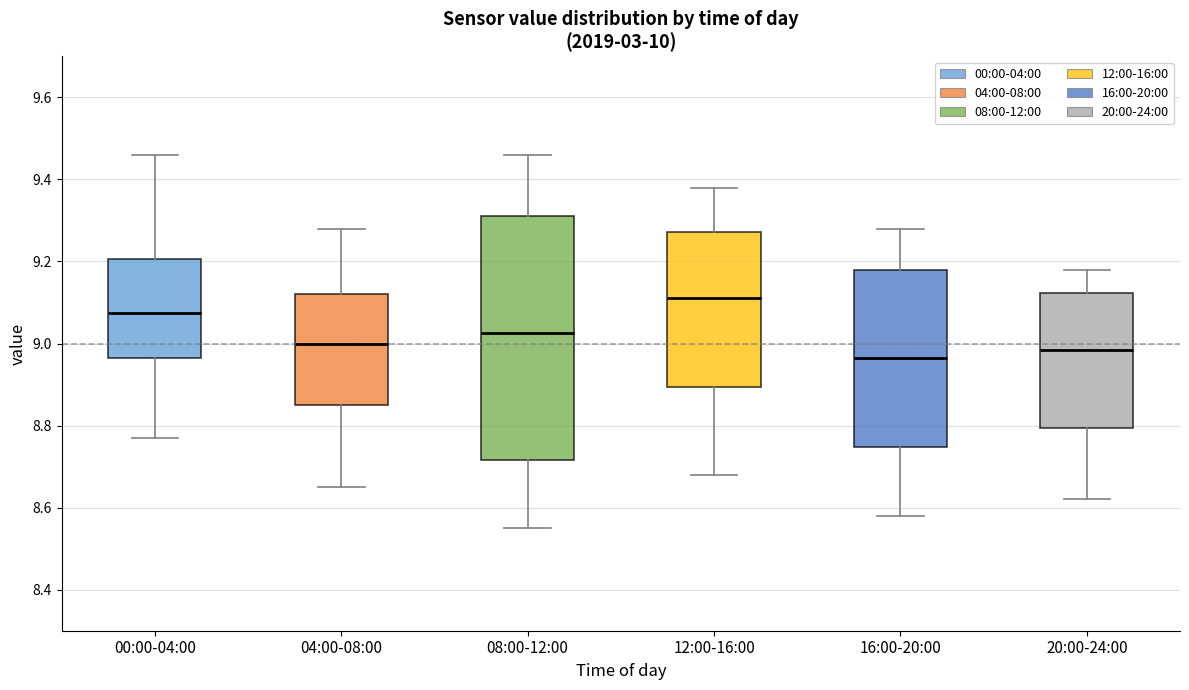

Reading left to right, transcribe this box plot: for each box, give where its median line is, the range the box spans, and where its two whiskers end, as read against the y-axis. The values are not printed on the chart, so give them approximately, as read against the axis.

00:00-04:00: median 9.08, box 8.96 to 9.20, whiskers 8.78 to 9.46
04:00-08:00: median 9.00, box 8.86 to 9.12, whiskers 8.66 to 9.28
08:00-12:00: median 9.02, box 8.72 to 9.32, whiskers 8.56 to 9.46
12:00-16:00: median 9.12, box 8.90 to 9.28, whiskers 8.68 to 9.38
16:00-20:00: median 8.96, box 8.74 to 9.18, whiskers 8.58 to 9.28
20:00-24:00: median 8.98, box 8.80 to 9.12, whiskers 8.62 to 9.18